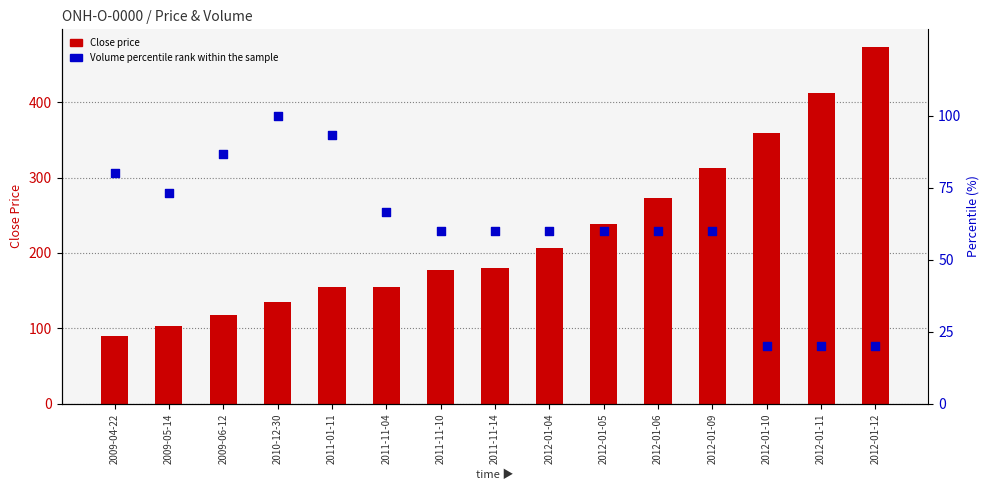

Which series reaches the maximum Y coordinate?

Close price